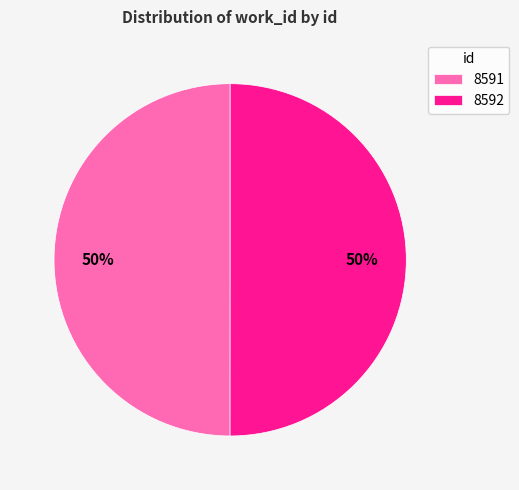

Do 8591 and 8592 together represent more than half of the pie?

Yes